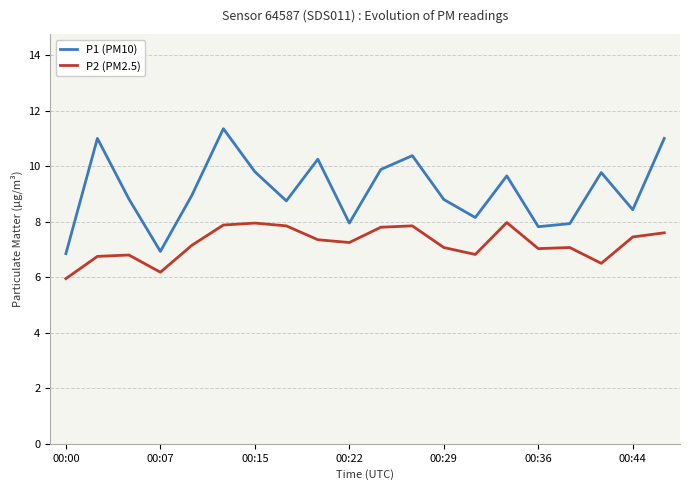

Rank the series by their maximum value, from lowest to highest.

P2 (PM2.5), P1 (PM10)